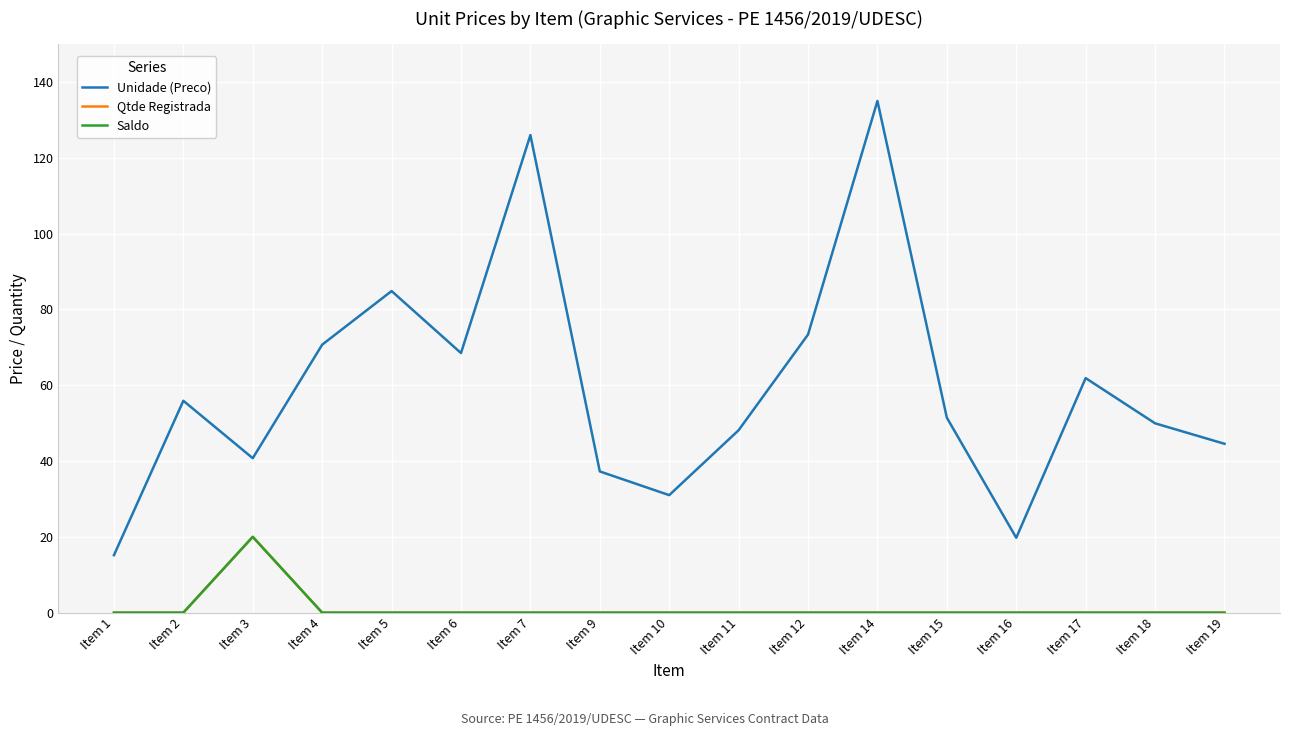

Is this an area chart (filled region under the line)?

No